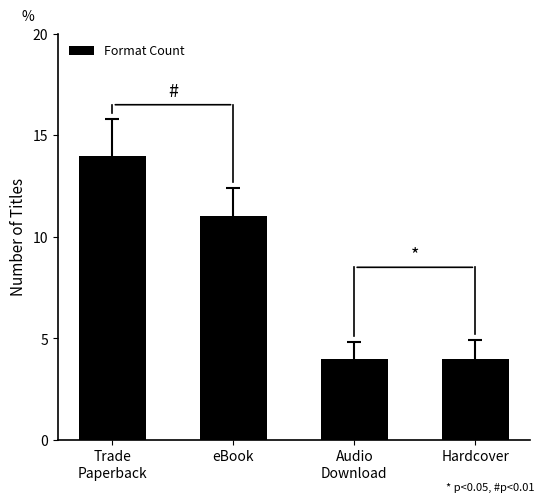

What is the label of the 3rd bar from the right?

eBook